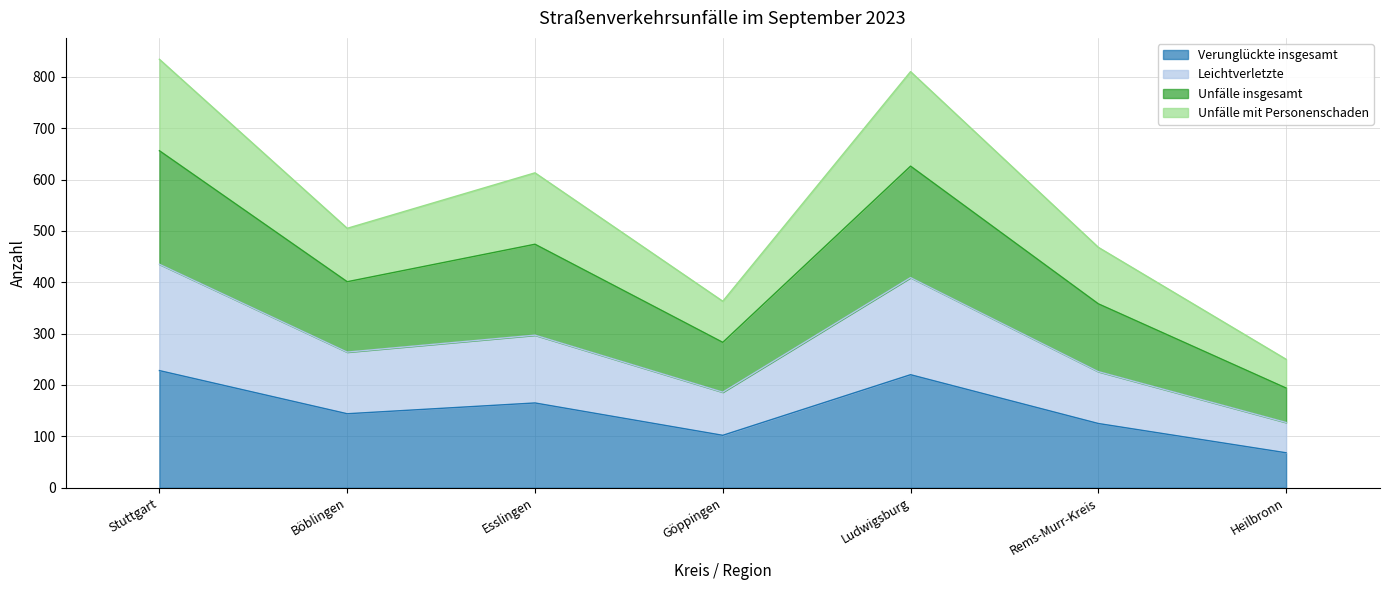

What is the label of the 2nd point from the right?

Rems-Murr-Kreis